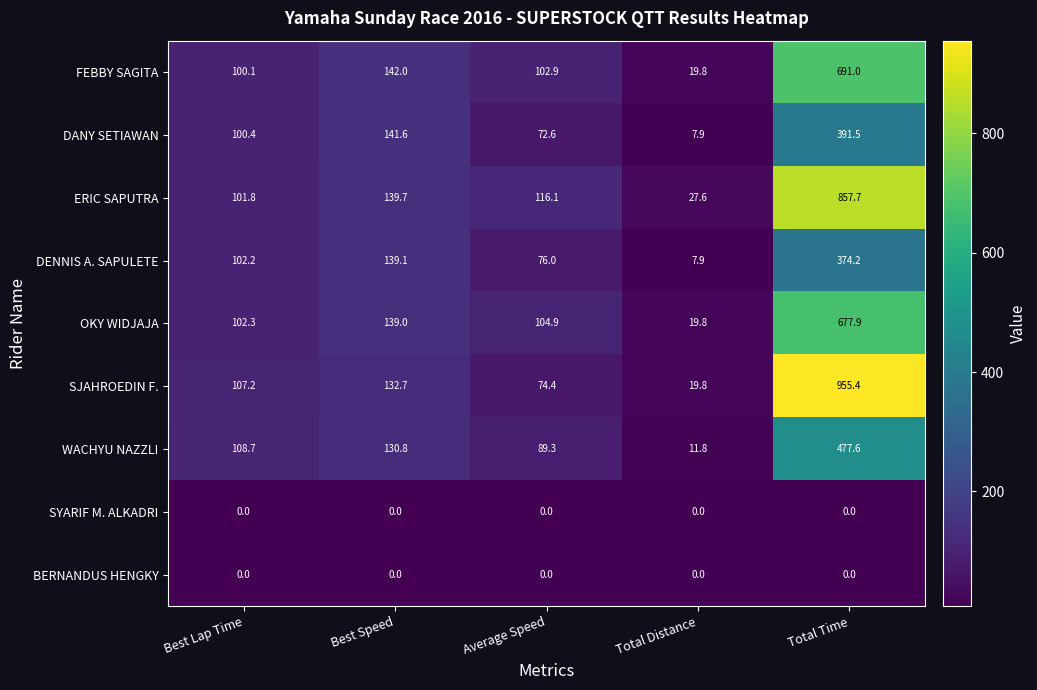

Count the number of categories in the chart.

5